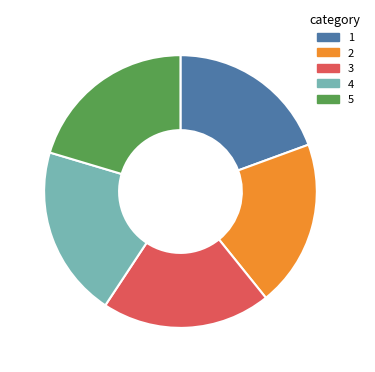

Does any single category account for the majority?

No